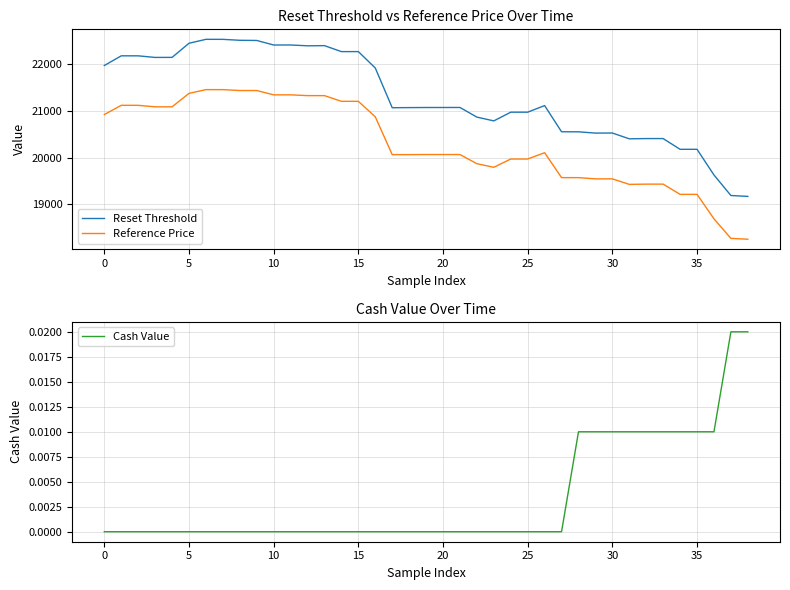

At 31, list the series in order from smallest to largest.

Cash Value, Reference Price, Reset Threshold